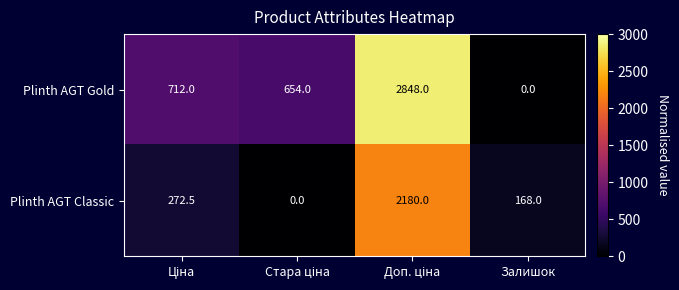

What is the average value of the Plinth AGT Classic series?

655.1